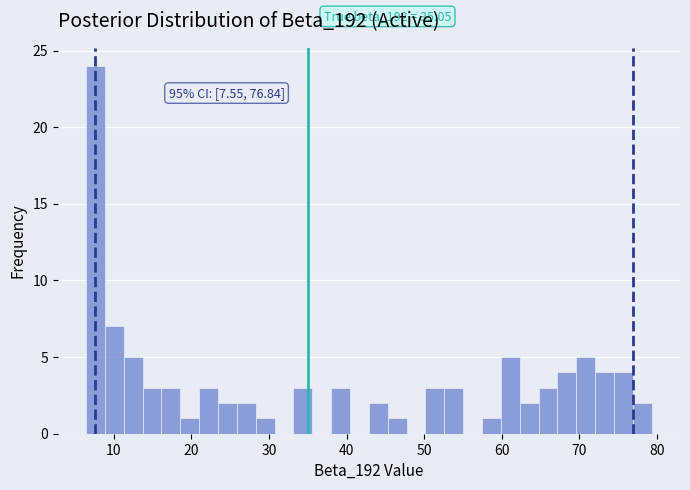

Around what value on the x-axis is the tallest bar? Give the approximate position of its centre, as read against the axis.

8